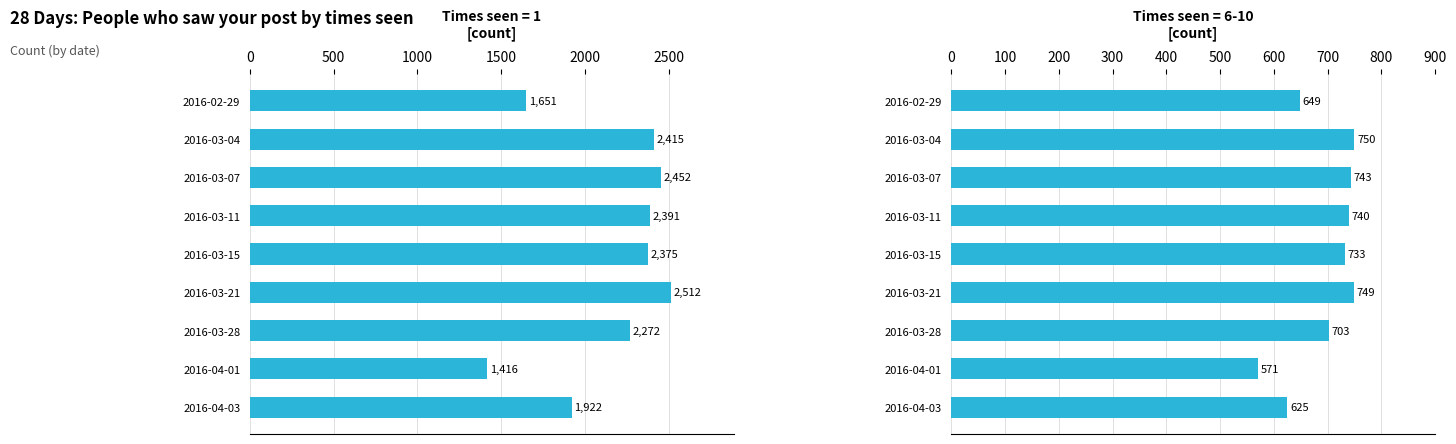

How many data points in 1 are less than 2375?

4